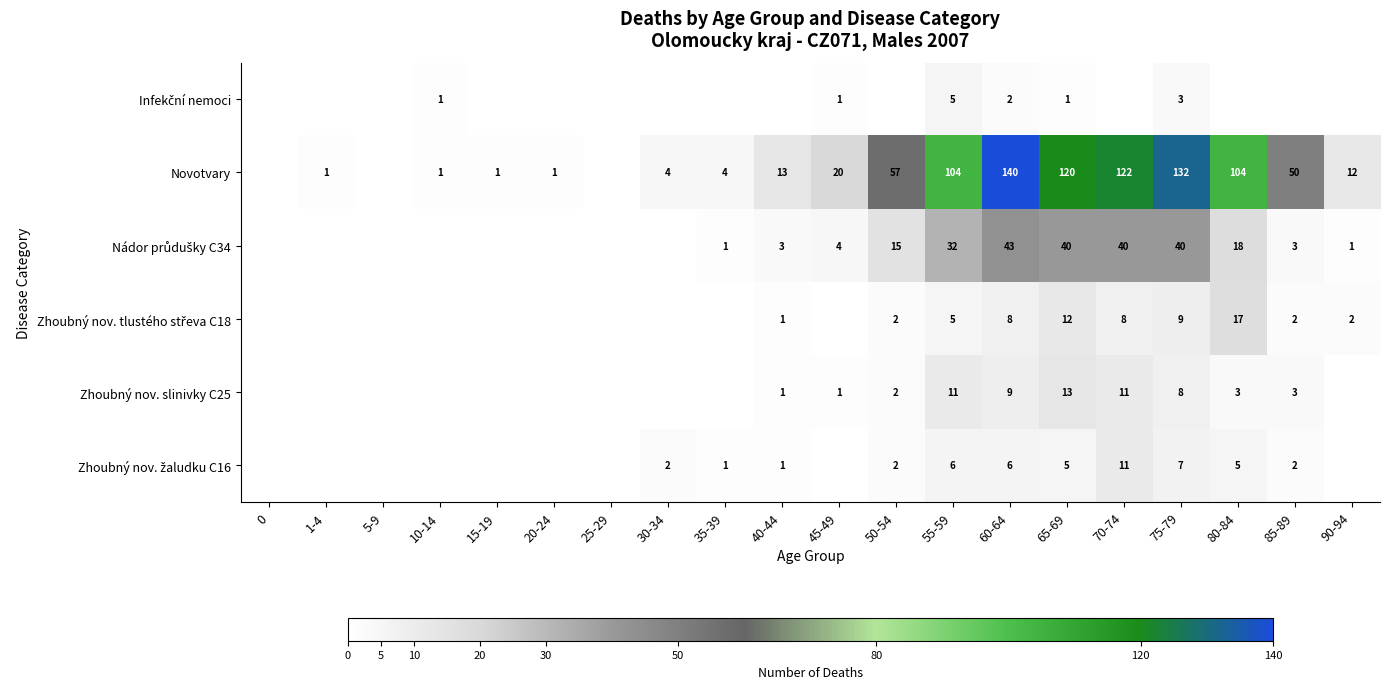

What is the sum of the Novotvary values at 85-89 and 90-94?

62